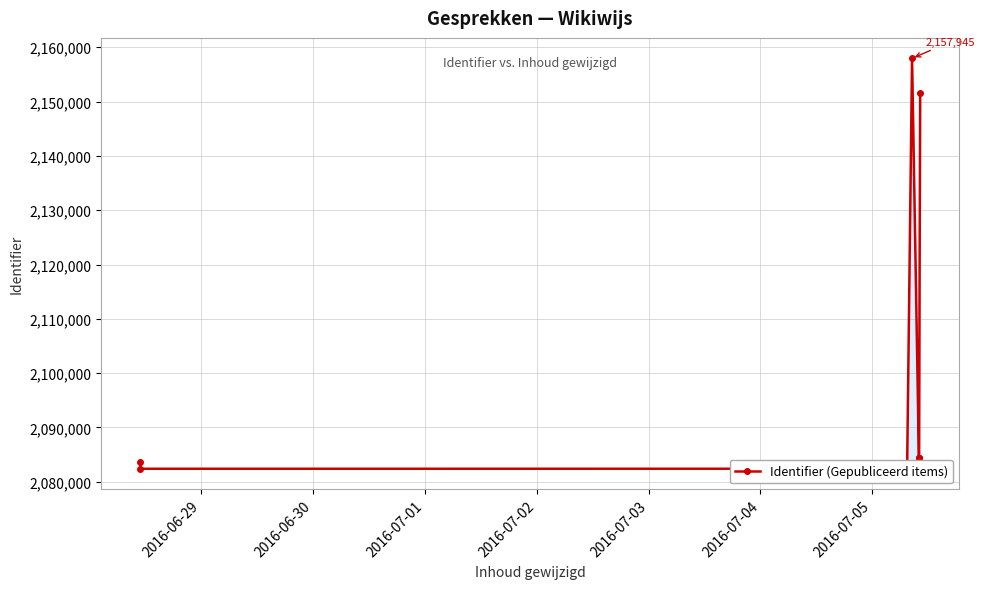

What is the sum of all values?

20977531